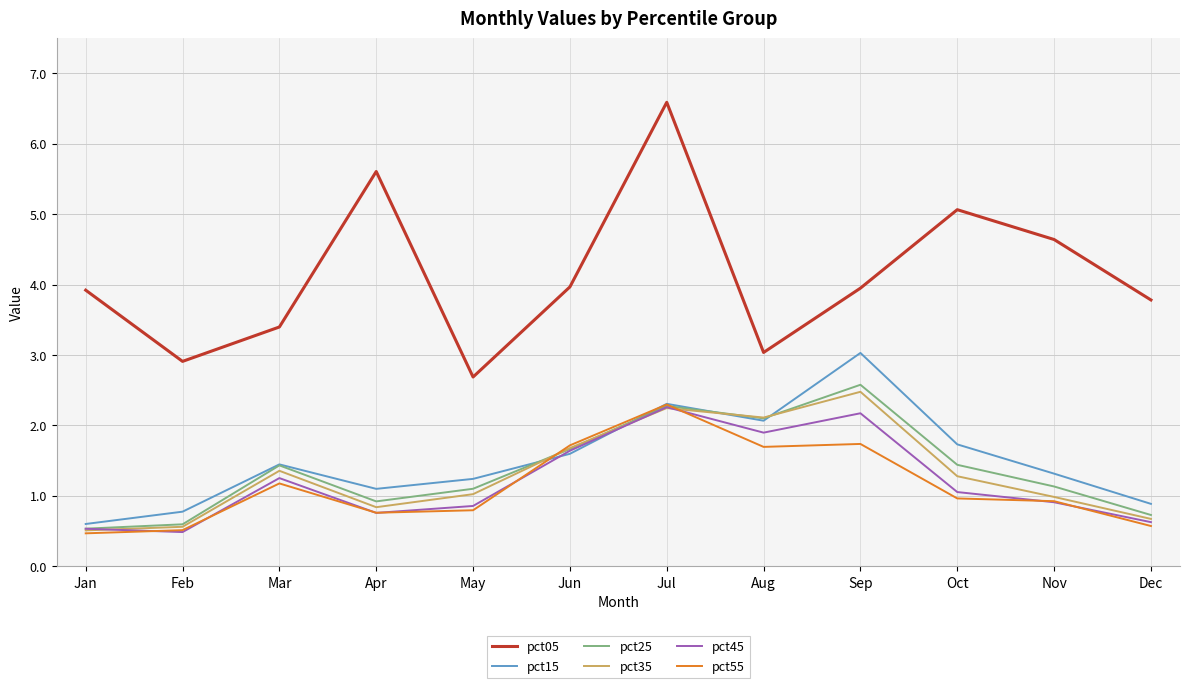

Which series has the widest spread of values?

pct05